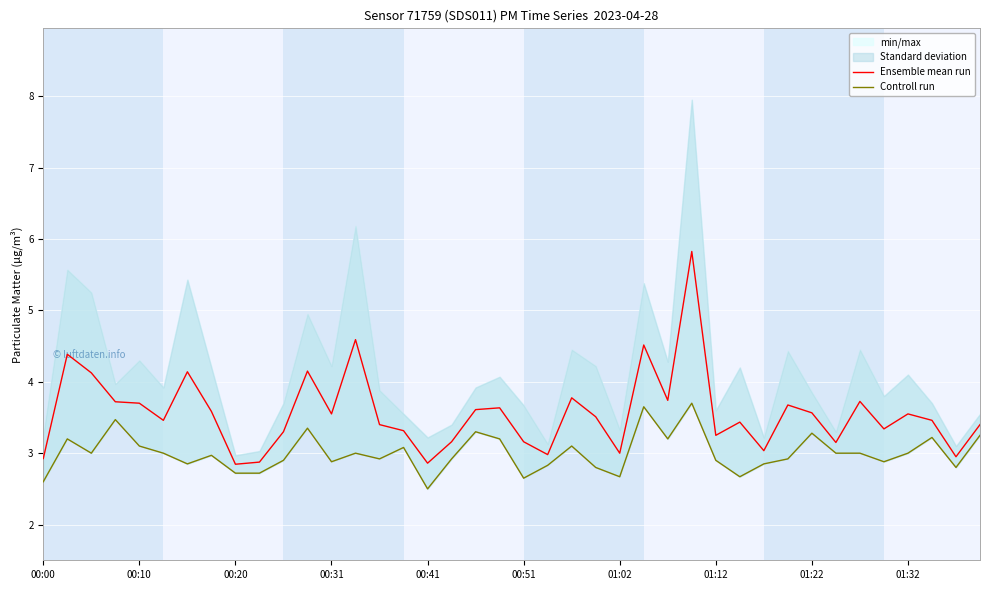

What is the average value of the Controll run series?

3.0